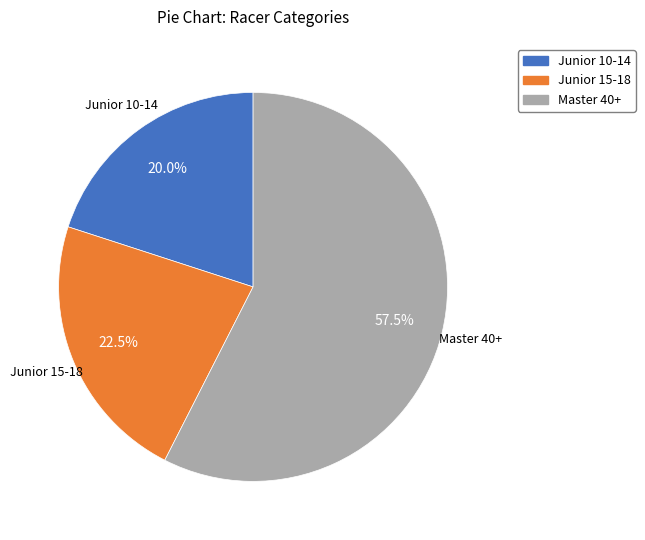

Approximately how many times larger is the value at Master 40+ compared to Junior 15-18?

2.6